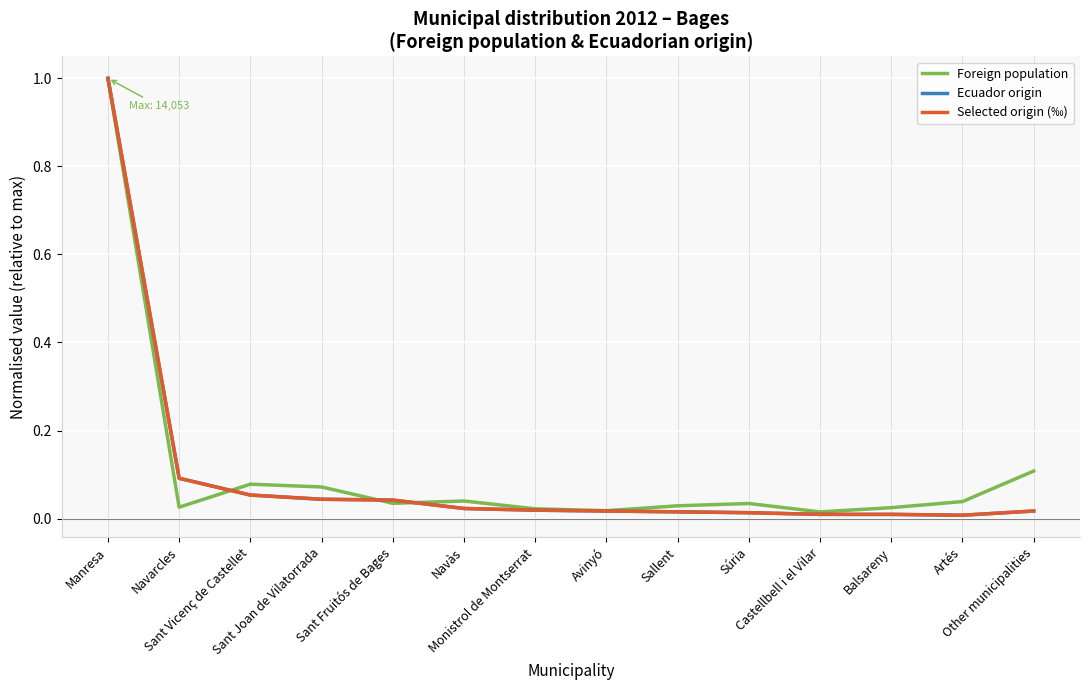

The value of Selected origin (‰) at Balsareny is 0.0. True or false?

True